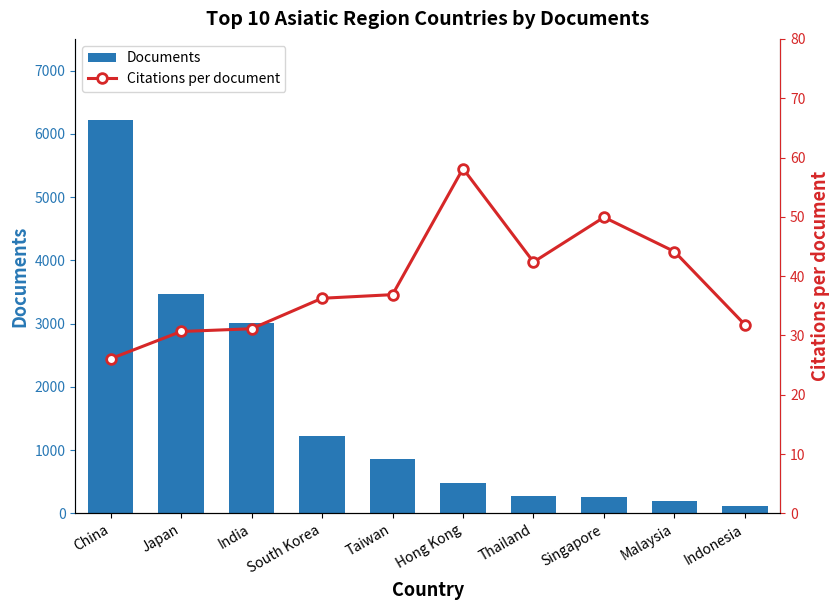

What position from the left is India?

3